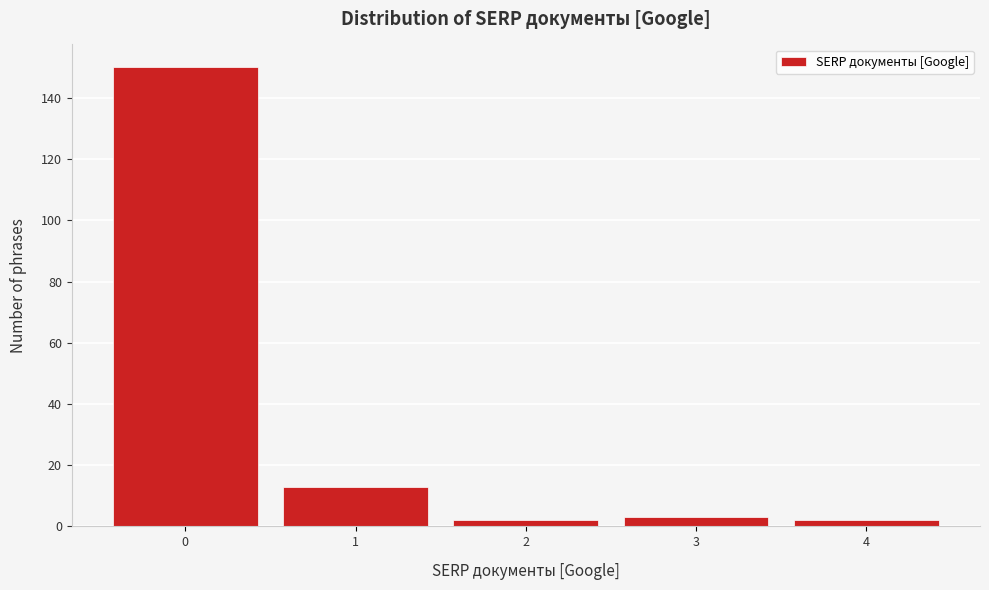

Reading left to right, what are all the values shown in this chart?

0=150	1=13	2=2	3=3	4=2